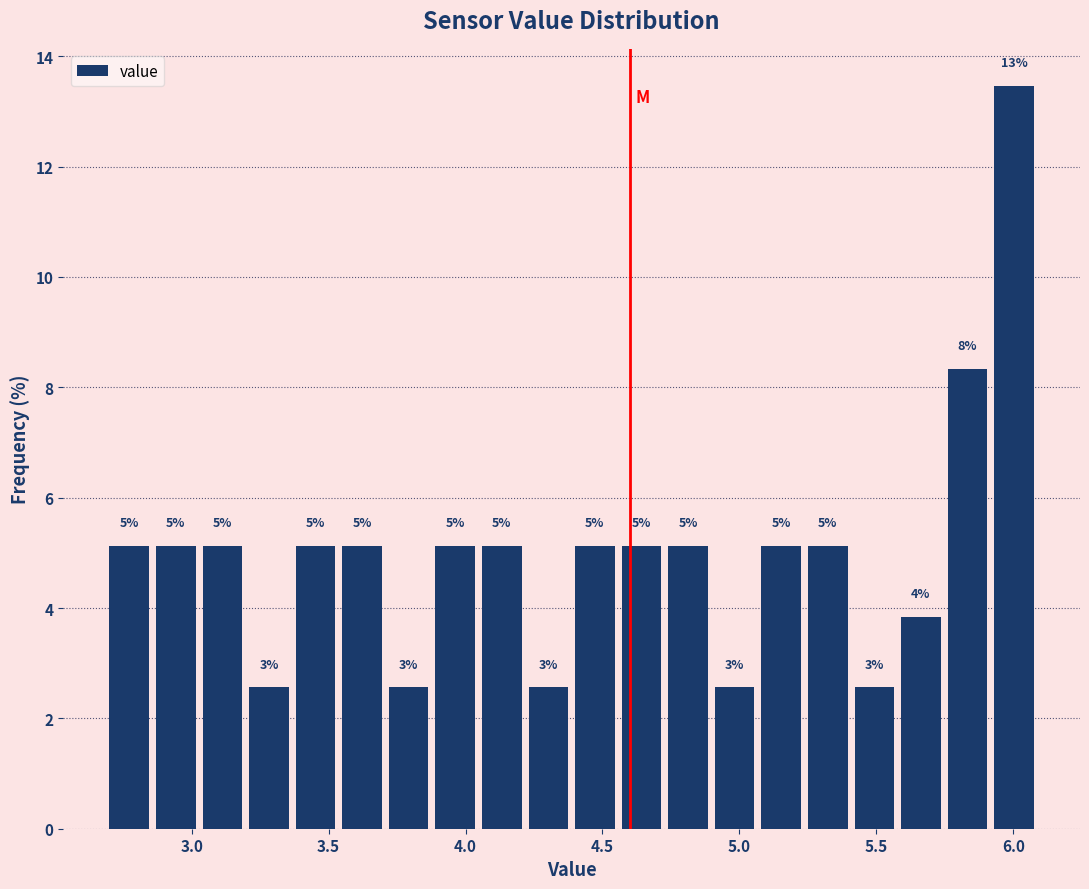

Read against the x-axis, roughly where is the centre of the tallest bar?

6.00